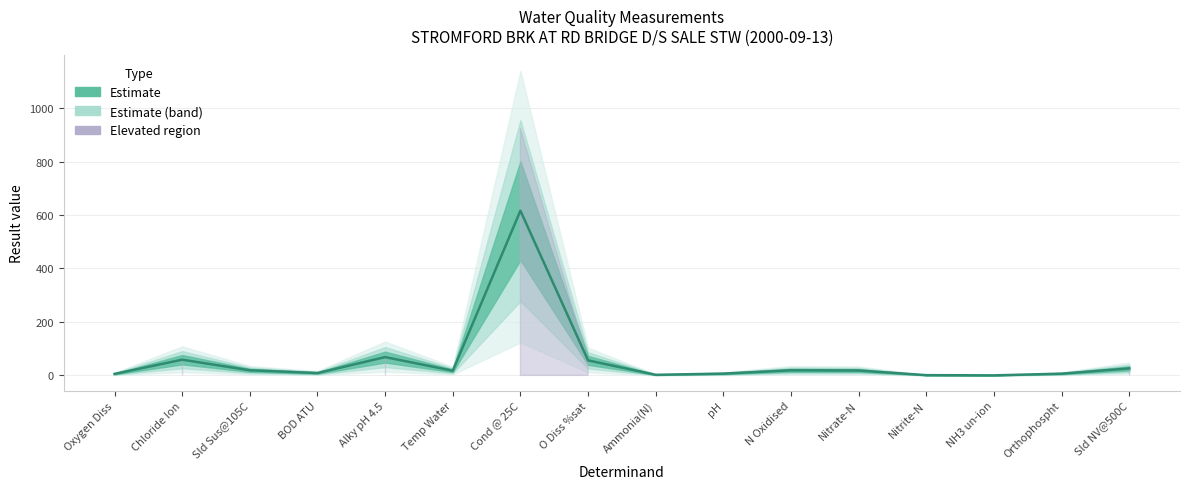

Reading left to right, extract all data points from this chart.

Oxygen Diss=5.4	Chloride Ion=58.6	Sld Sus@105C=19.0	BOD ATU=8.7	Alky pH 4.5=68.3	Temp Water=17.3	Cond @ 25C=616.0	O Diss %sat=56.0	Ammonia(N)=2.0	pH=6.5	N Oxidised=18.9	Nitrate-N=18.1	Nitrite-N=0.8	NH3 un-ion=0.0	Orthophospht=6.3	Sld NV@500C=26.0